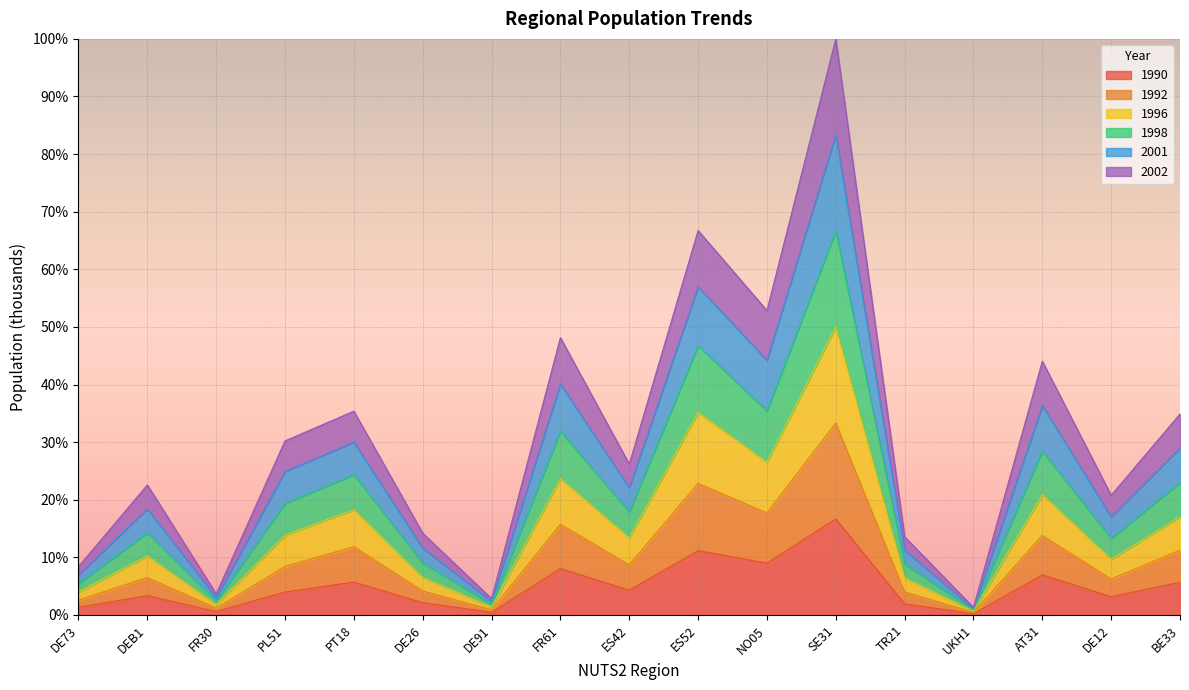

Between FR30 and NO05, which series saw the biggest shift?

1998